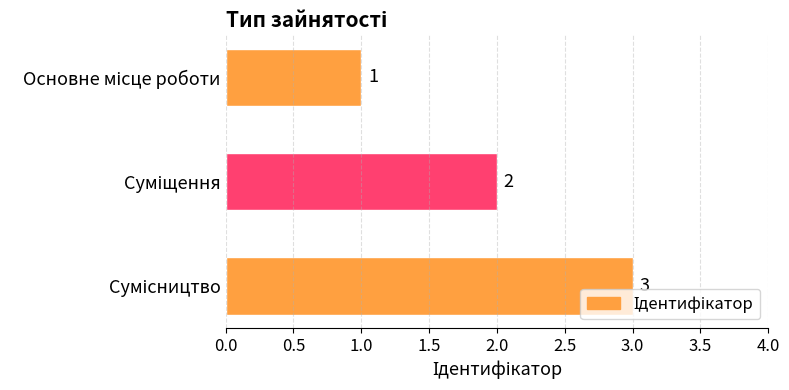

What is the sum of all values?

6